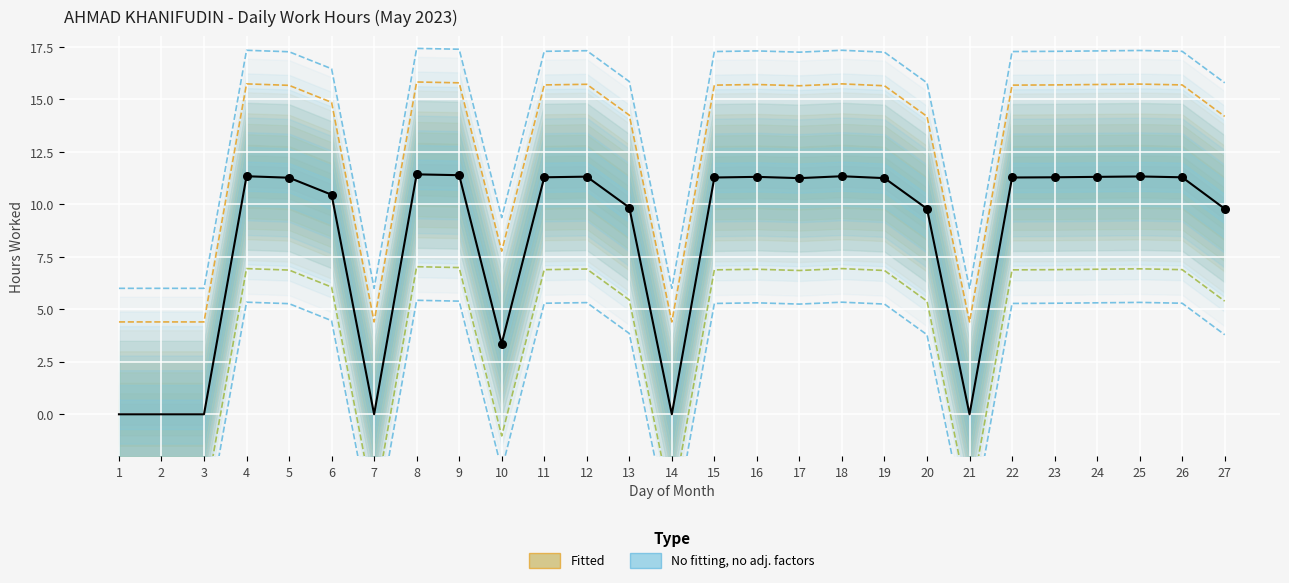

What is the change in value from 21 to 23?

+11.3